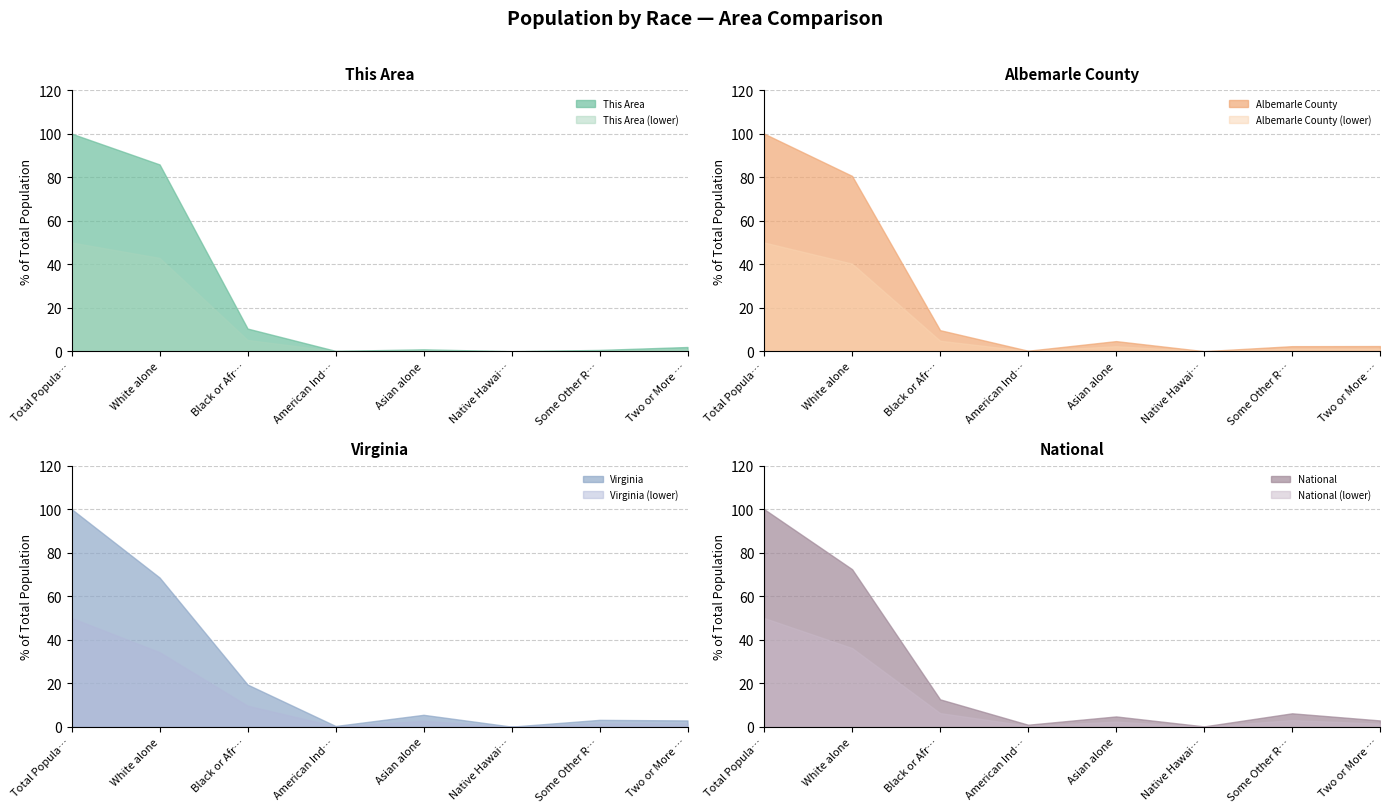

True or false: Virginia and Albemarle County cross at least once.

False